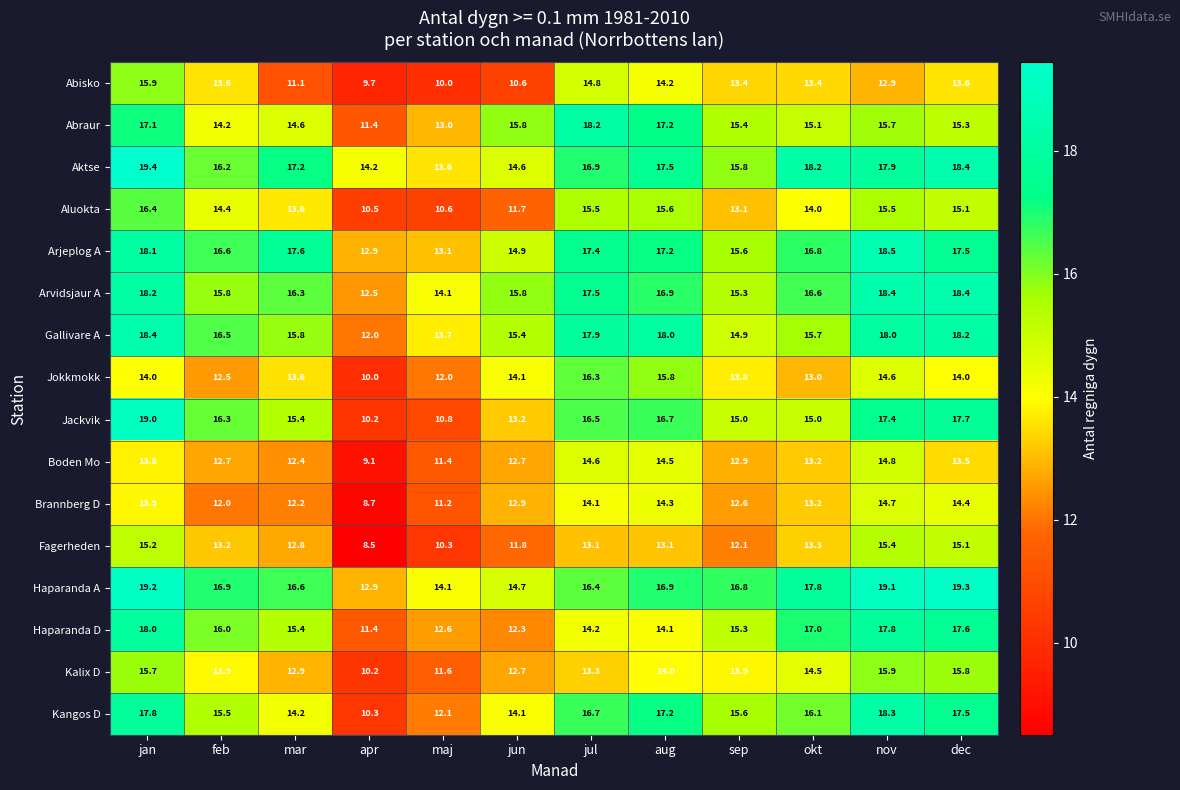

What is the greatest value displayed?

19.4